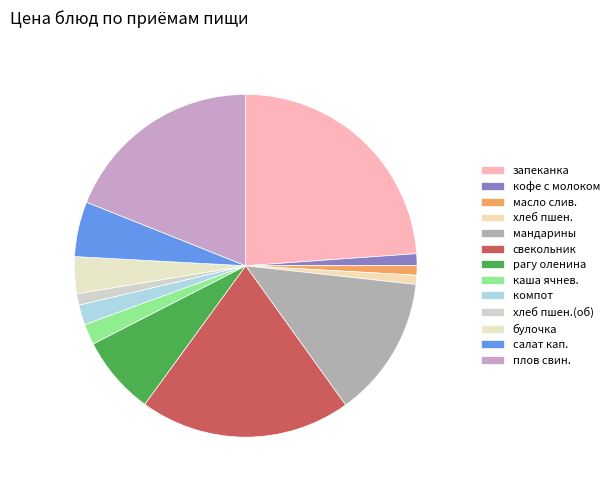

How many slices are in this pie chart?

13